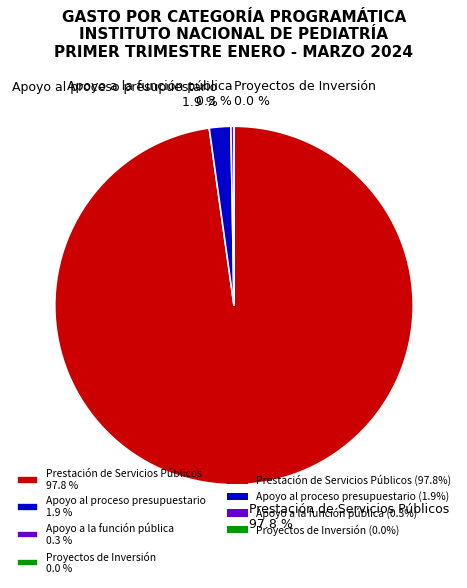

How many segments does this pie chart have?

4